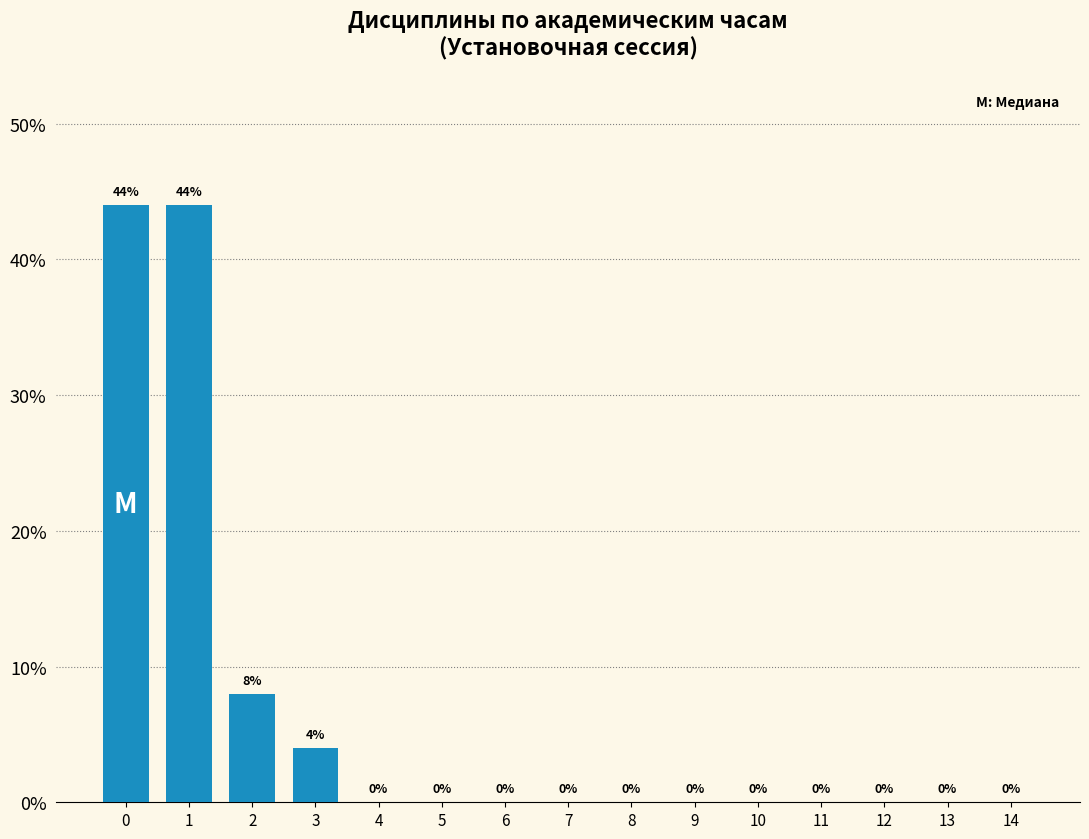

Reading left to right, extract all data points from this chart.

0=44	1=44	2=8	3=4	4=0	5=0	6=0	7=0	8=0	9=0	10=0	11=0	12=0	13=0	14=0